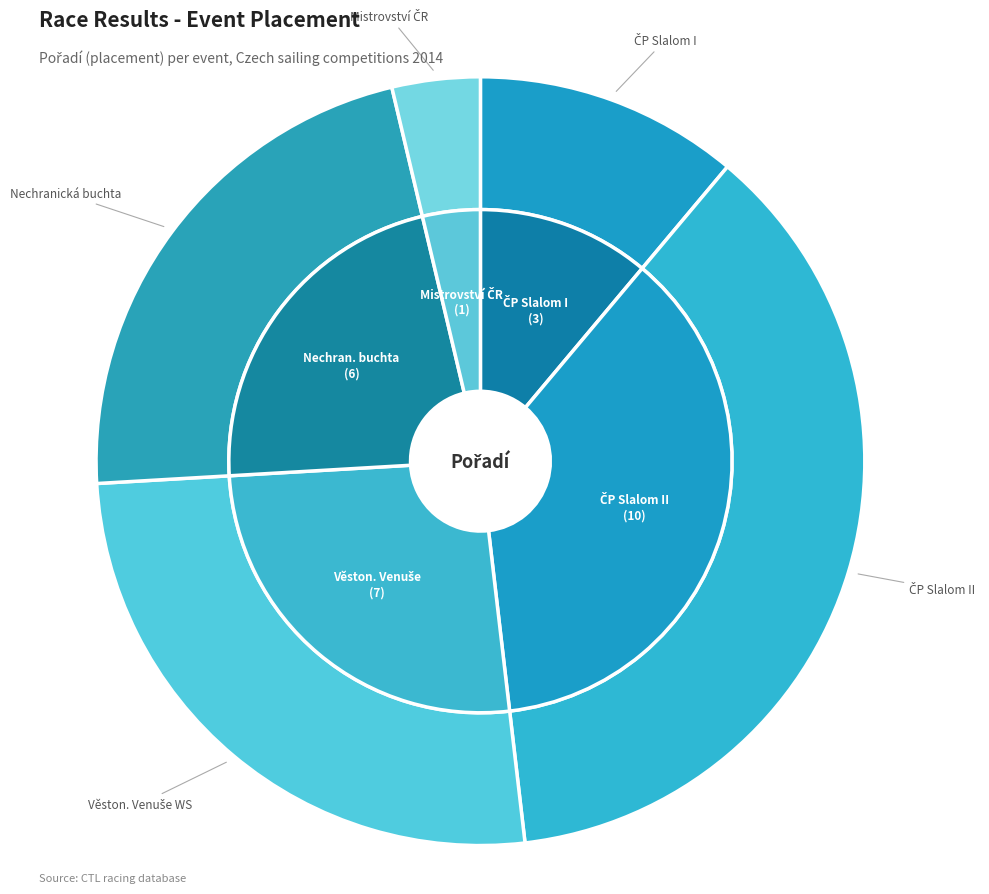

Count the number of slices in the pie.

5